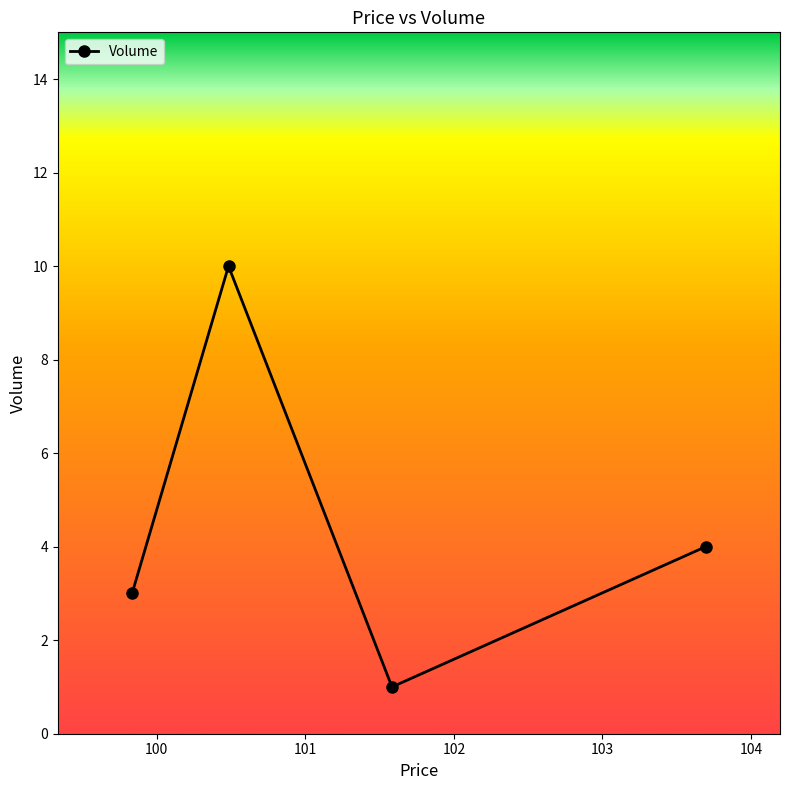

What is the maximum value shown in the chart?

10